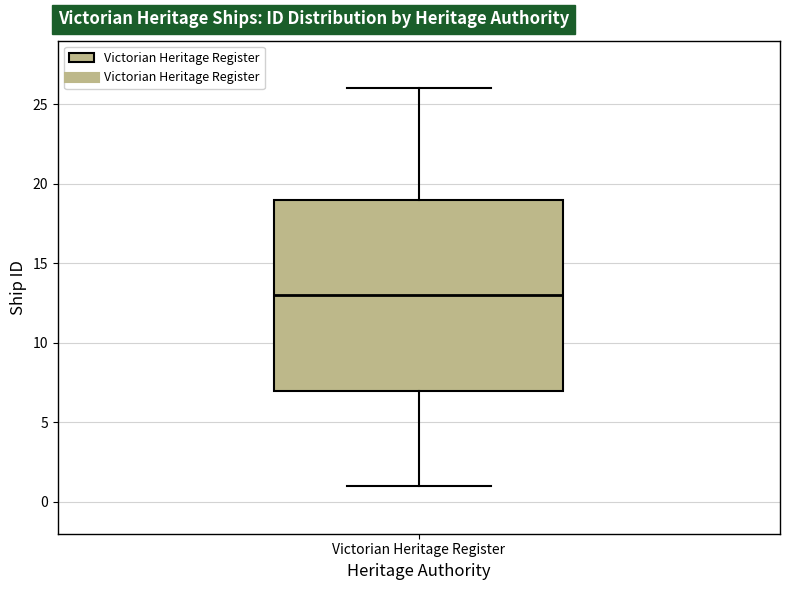

Read this box plot against the y-axis: the position of the median line, the range covered by the box, and the ends of both whiskers. The values are not printed on the chart, so give them approximately, as read against the axis.

median 13, box 7 to 19, whiskers 1 to 26